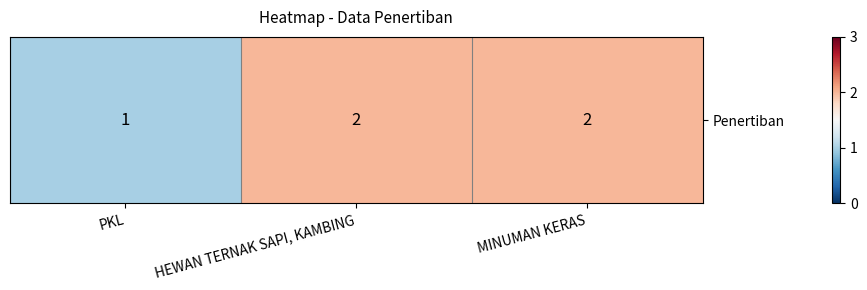

Reading left to right, what are all the values shown in this chart?

PKL=1	HEWAN TERNAK SAPI, KAMBING=2	MINUMAN KERAS=2